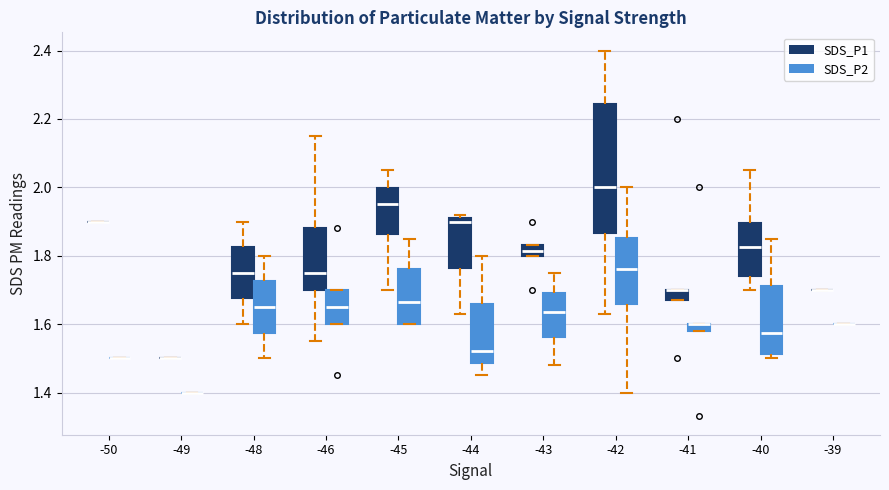

Which box is the tallest, from its lower edge to its upper edge?

-42 (SDS_P1)